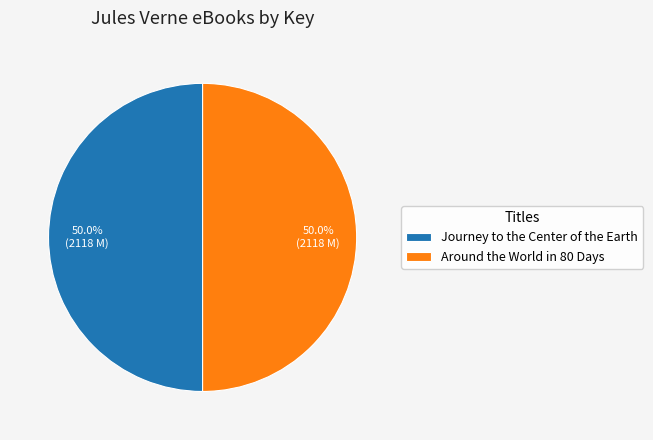

Approximately how many times larger is the value at Around the World in 80 Days compared to Journey to the Center of the Earth?

1.0